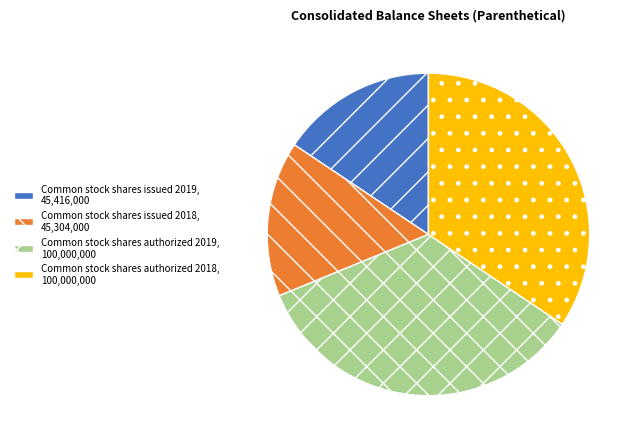

Is the sum of Common stock shares issued 2018 and Common stock shares issued 2019 greater than half?

No